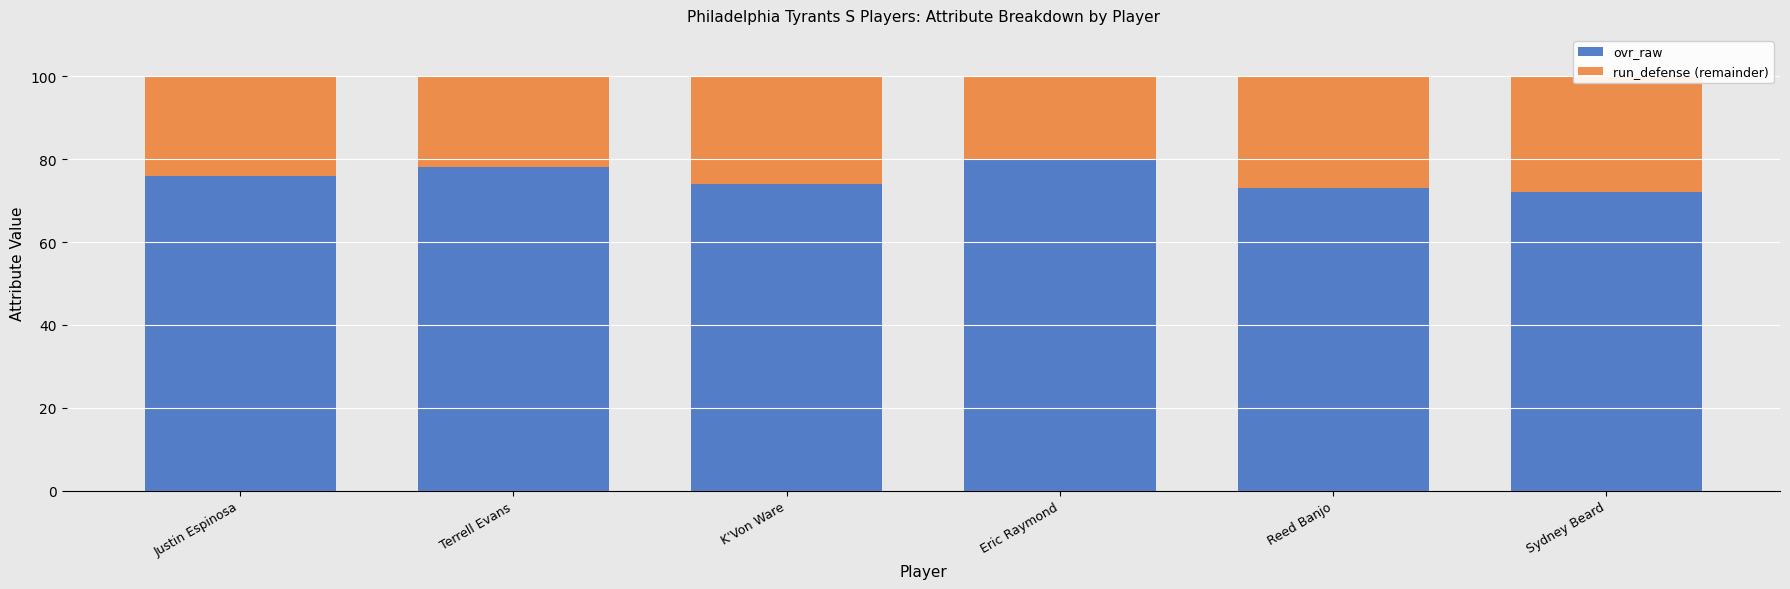

Reading left to right, extract all data points from this chart.

ovr_raw: Justin Espinosa=76	Terrell Evans=78	K'Von Ware=74	Eric Raymond=80	Reed Banjo=73	Sydney Beard=72
run_defense (remainder): Justin Espinosa=24	Terrell Evans=22	K'Von Ware=26	Eric Raymond=20	Reed Banjo=27	Sydney Beard=28